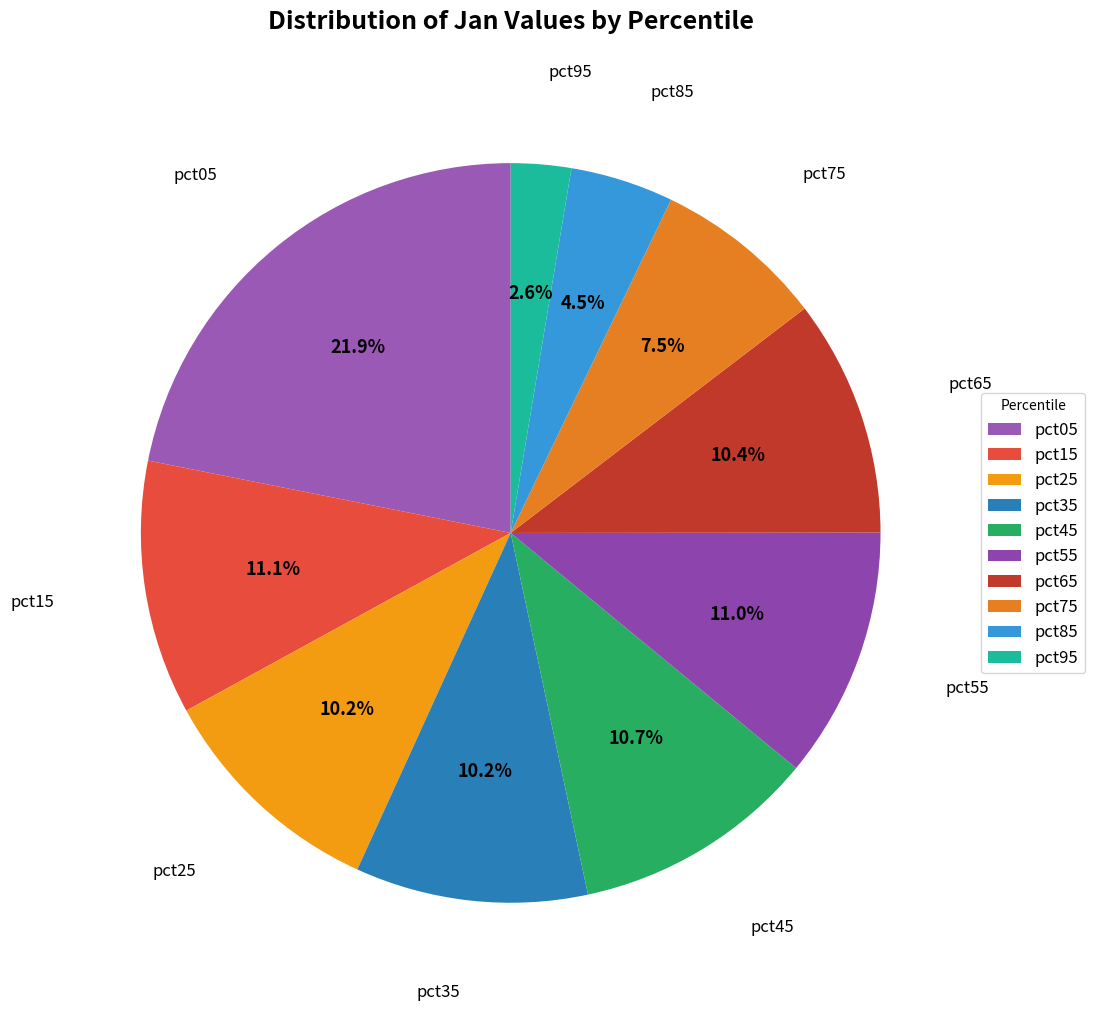

Combined, what portion of the pie is pct25 and pct05?

32.1%